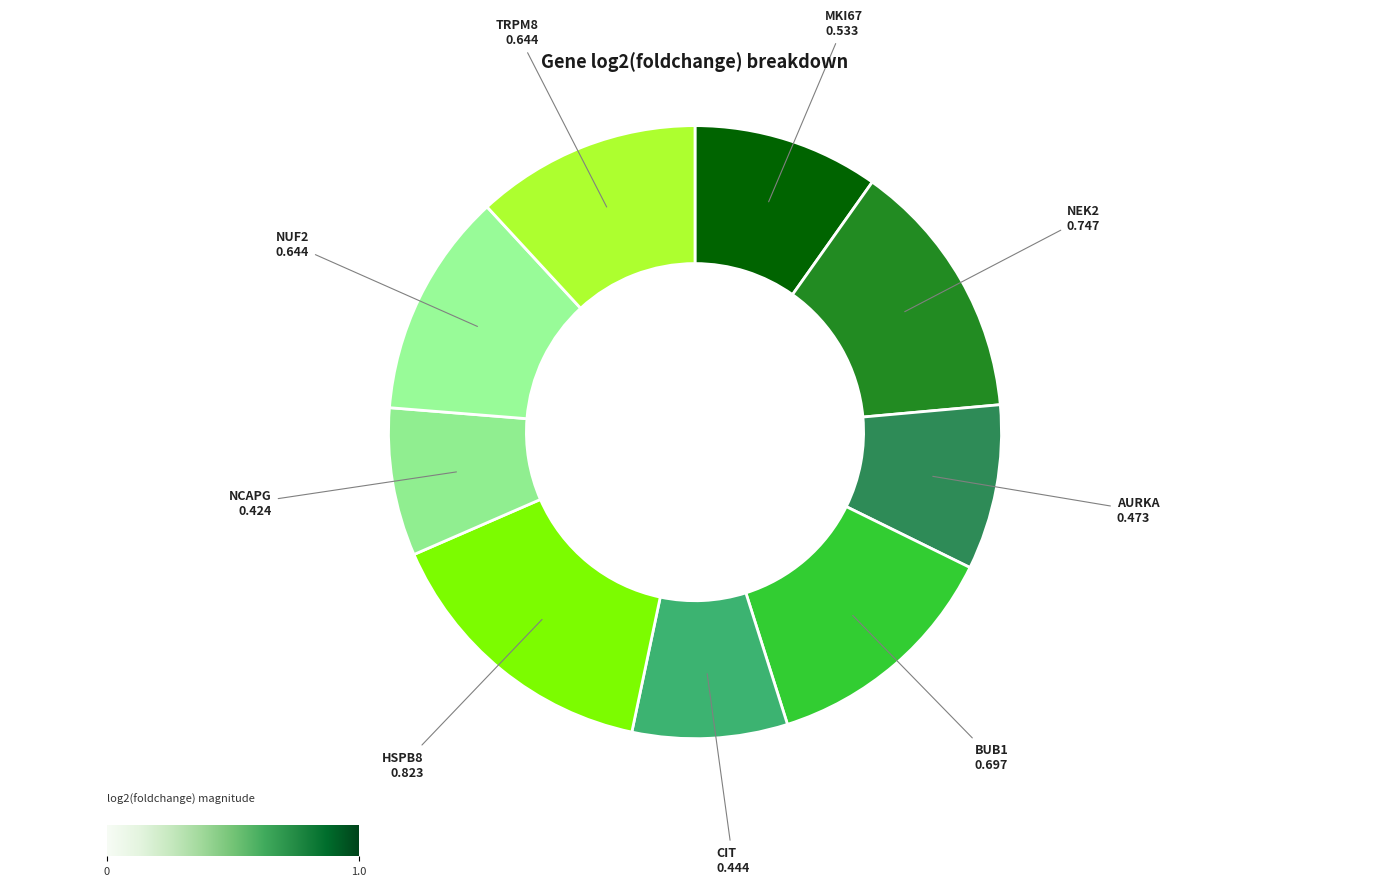

Between BUB1 and NEK2, which is larger?

NEK2